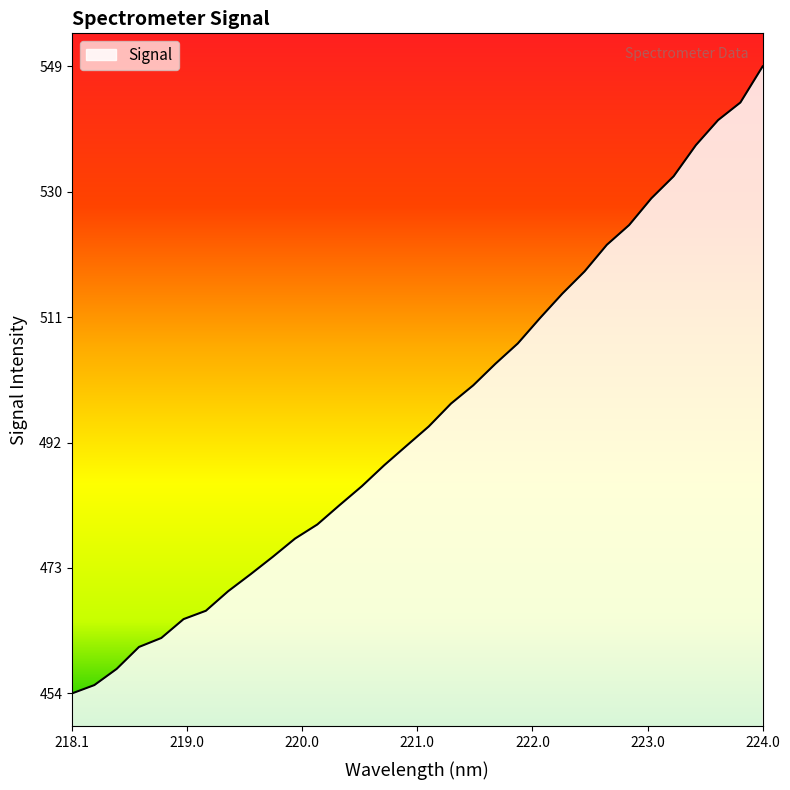

What is the minimum value shown in the chart?

454.4